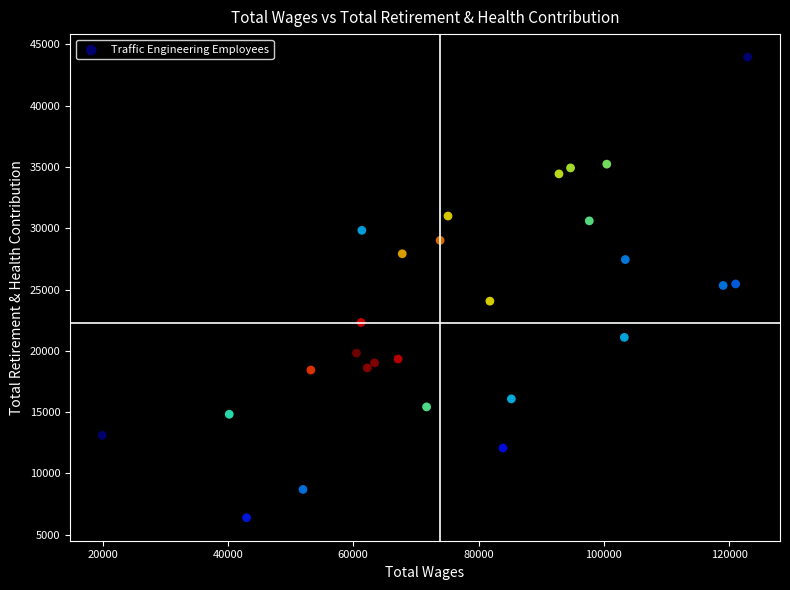

What is the range of X values (max minus min)?

103038